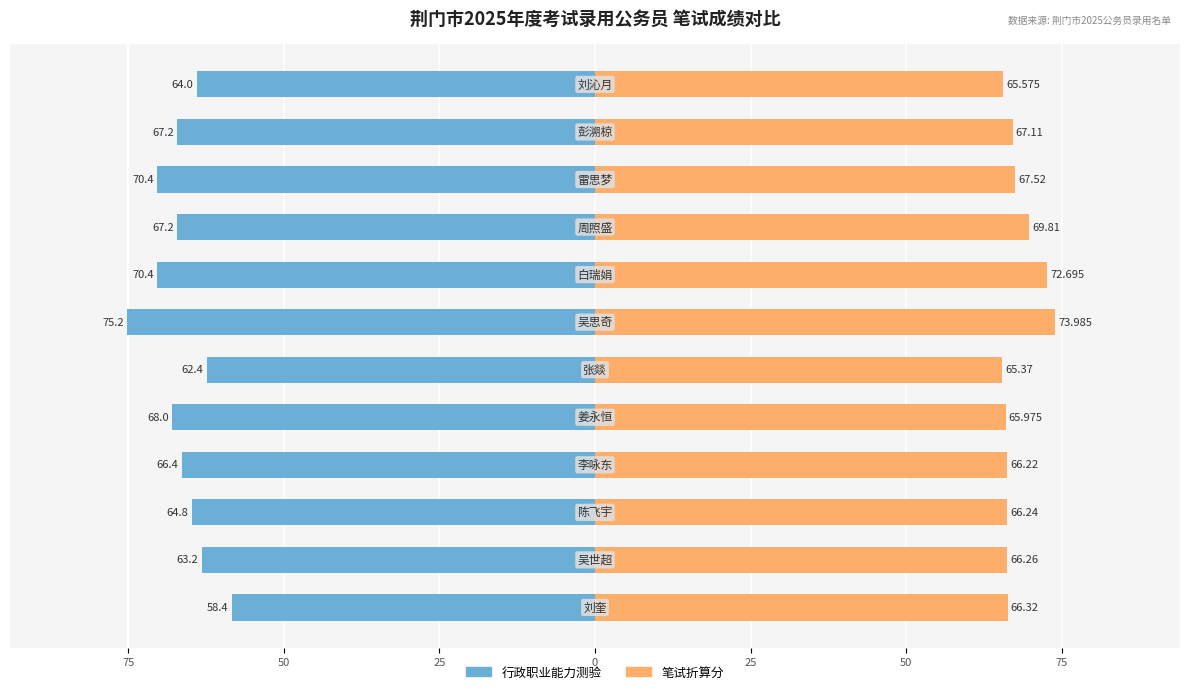

How many data points in 行政职业能力测验 are less than -66?

7